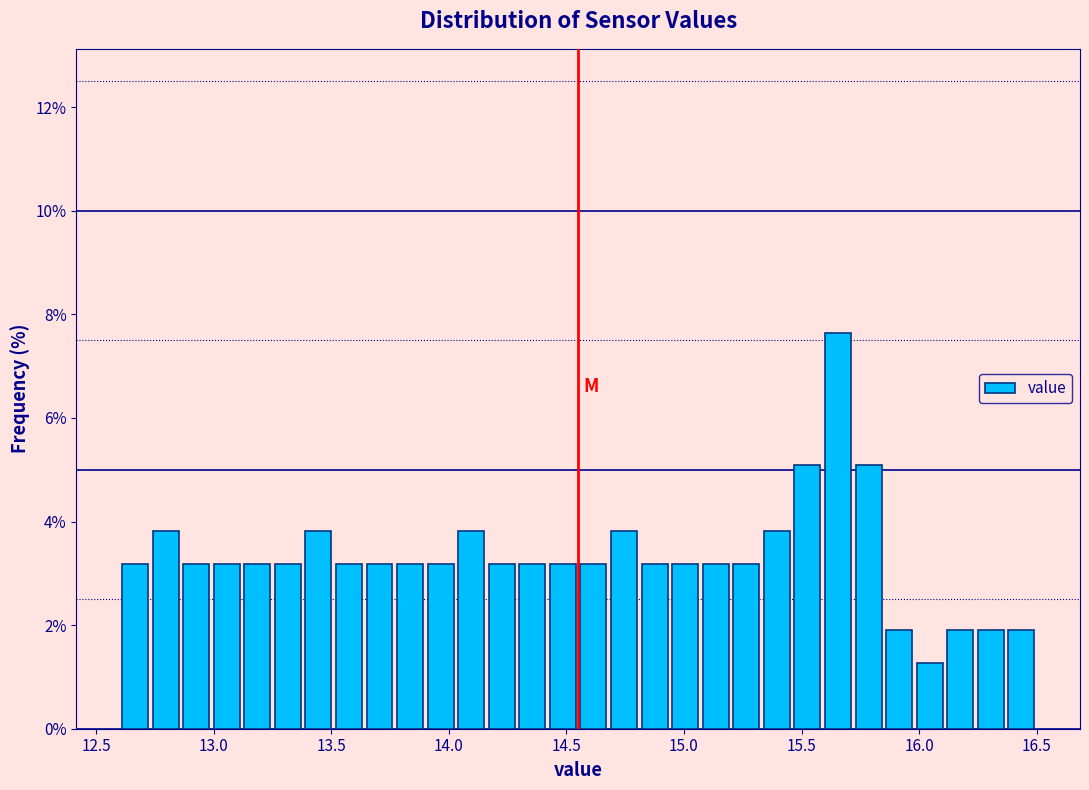

Around what value on the x-axis is the tallest bar? Give the approximate position of its centre, as read against the axis.

15.65